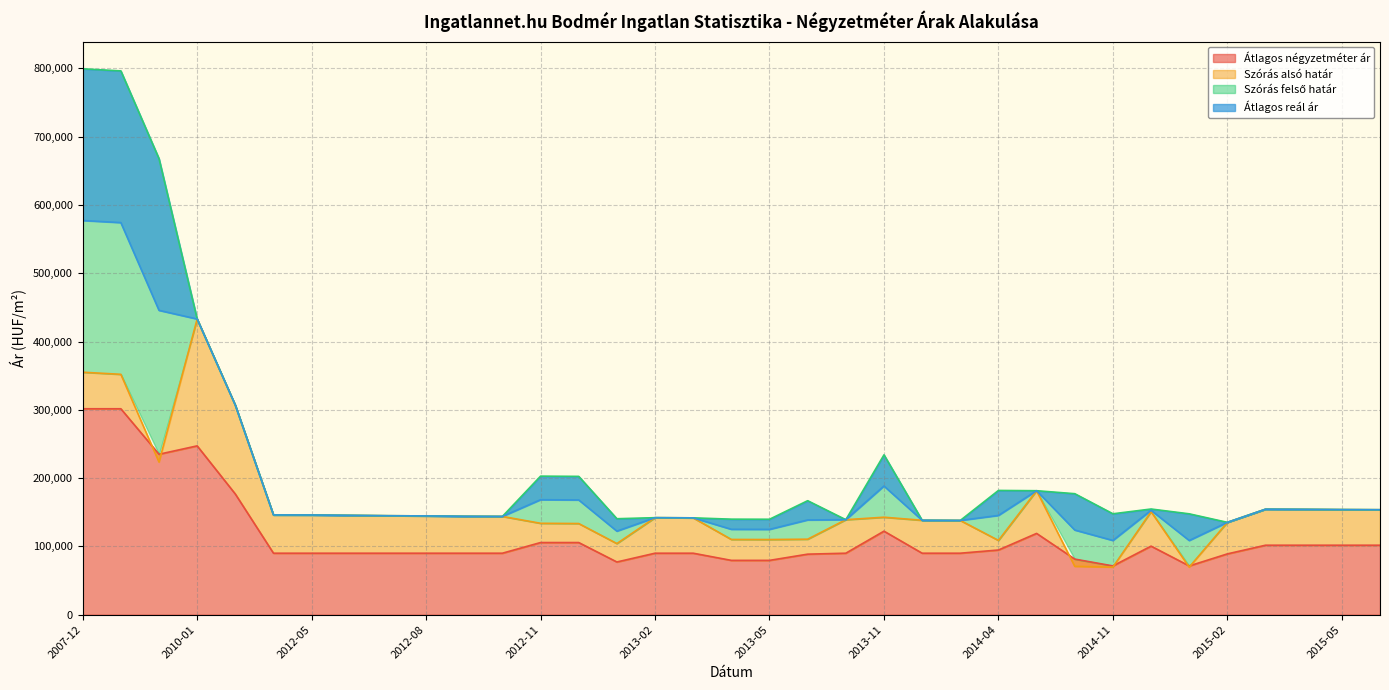

How many interior local valleys does the Átlagos reál ár series have?

6